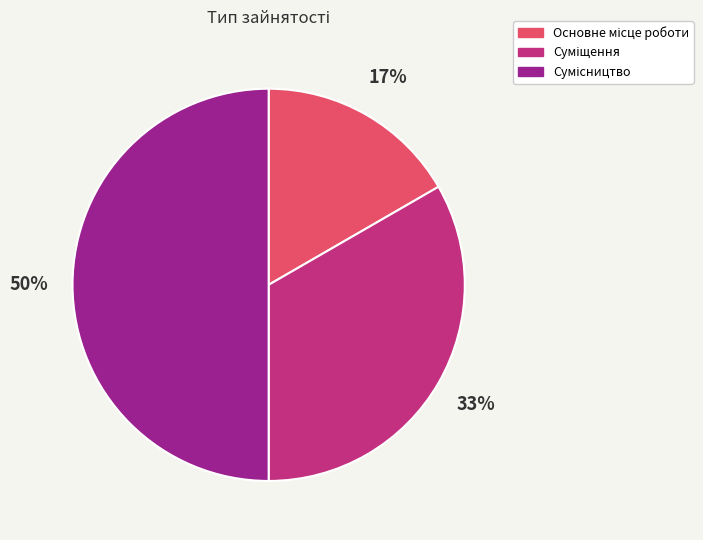

To the nearest percent, what is the average slice percentage?

33%